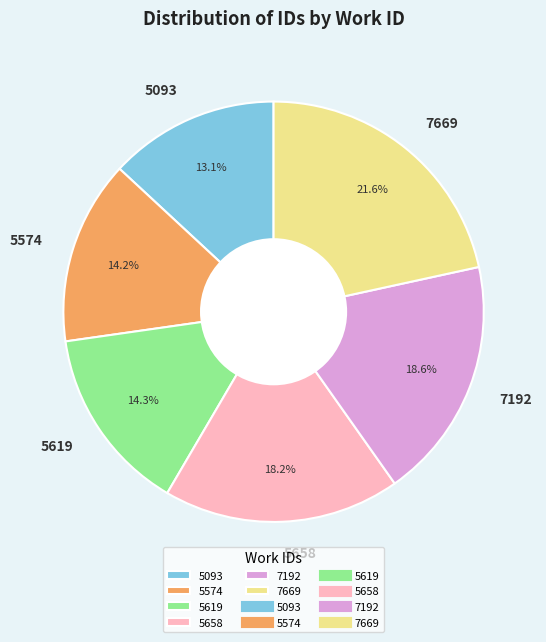

Is it true that 5574 is 4% of the pie?

False